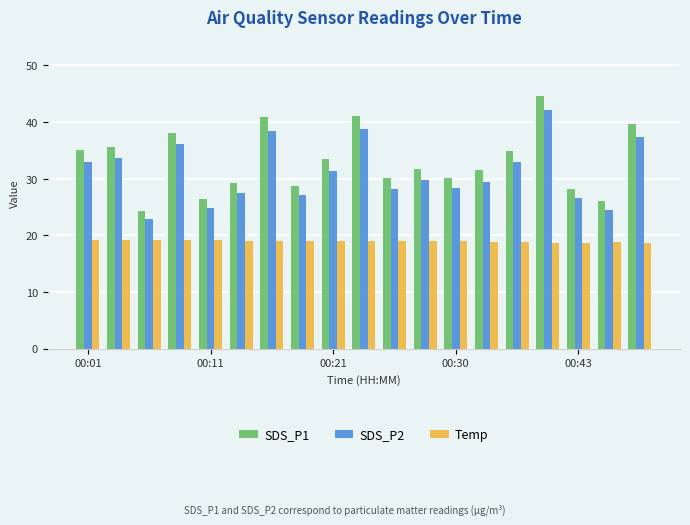

List the series in order of their peak value, lowest first.

Temp, SDS_P2, SDS_P1